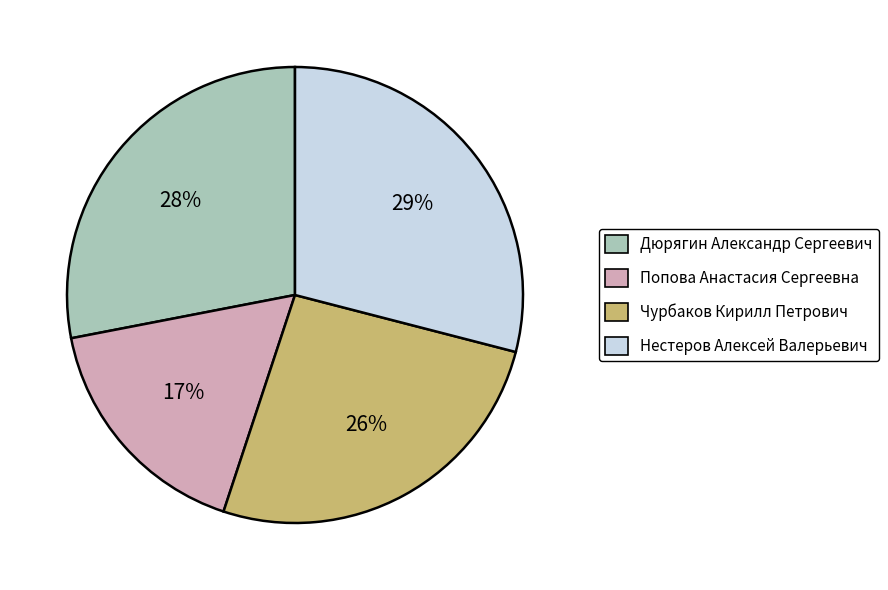

The Нестеров Алексей Валерьевич slice represents 23% of the pie. True or false?

False